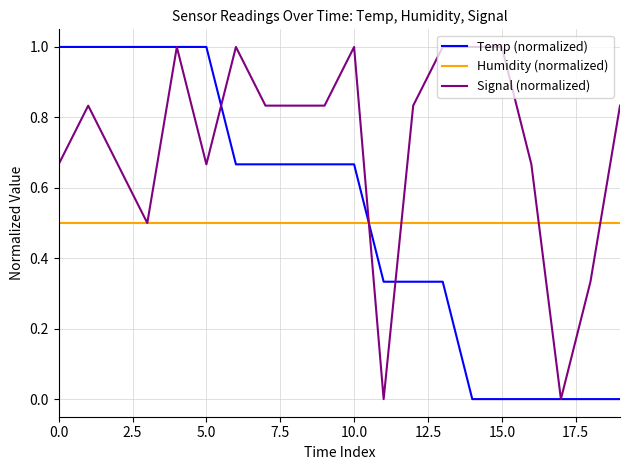

Which series has the largest total across all categories?

Signal (normalized)